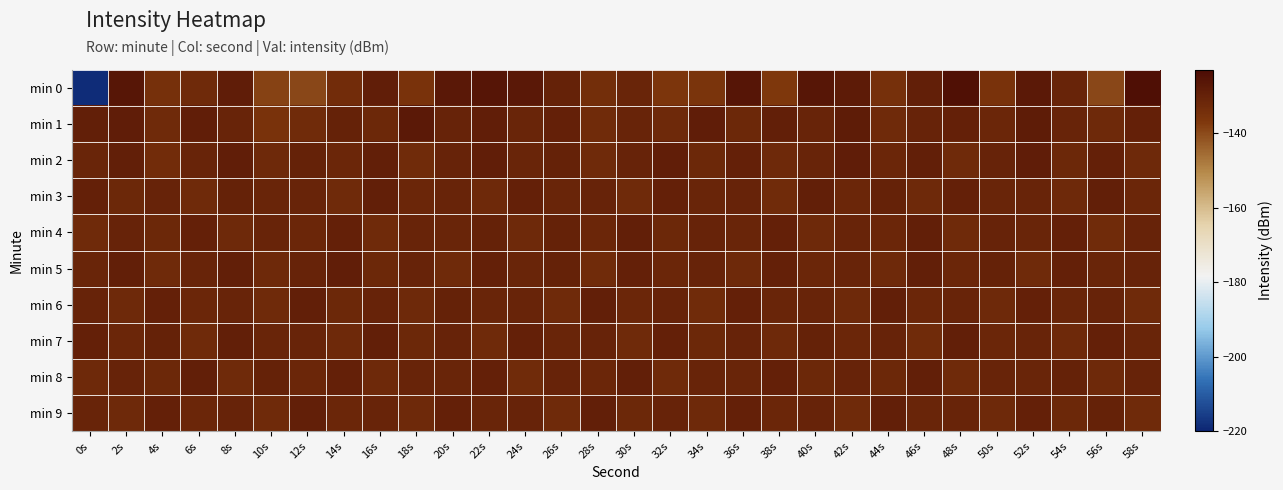

Between 0s and 44s, which series saw the biggest shift?

min 0